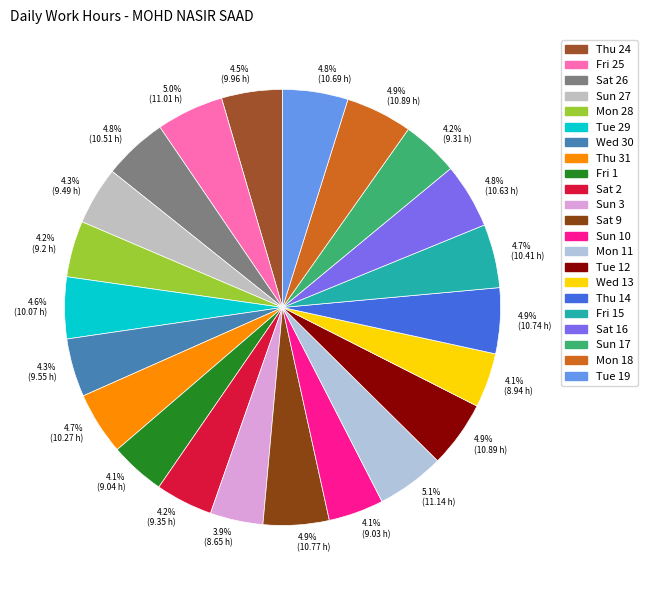

How many segments does this pie chart have?

22